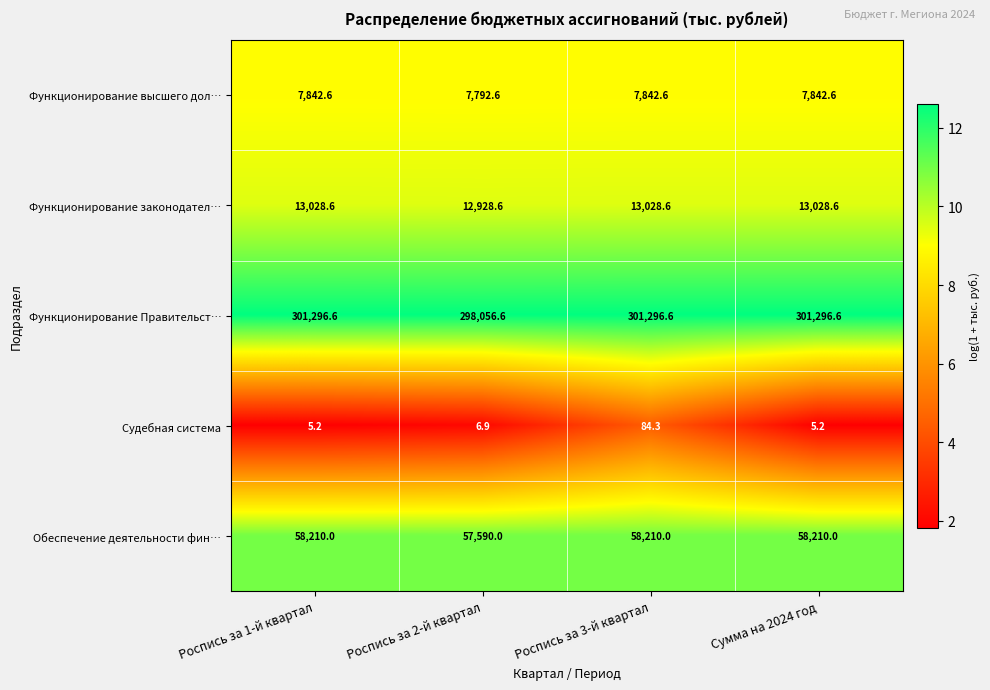

The Обеспечение деятельности фин… series shows 40033.8 at Роспись за 2-й квартал. True or false?

False